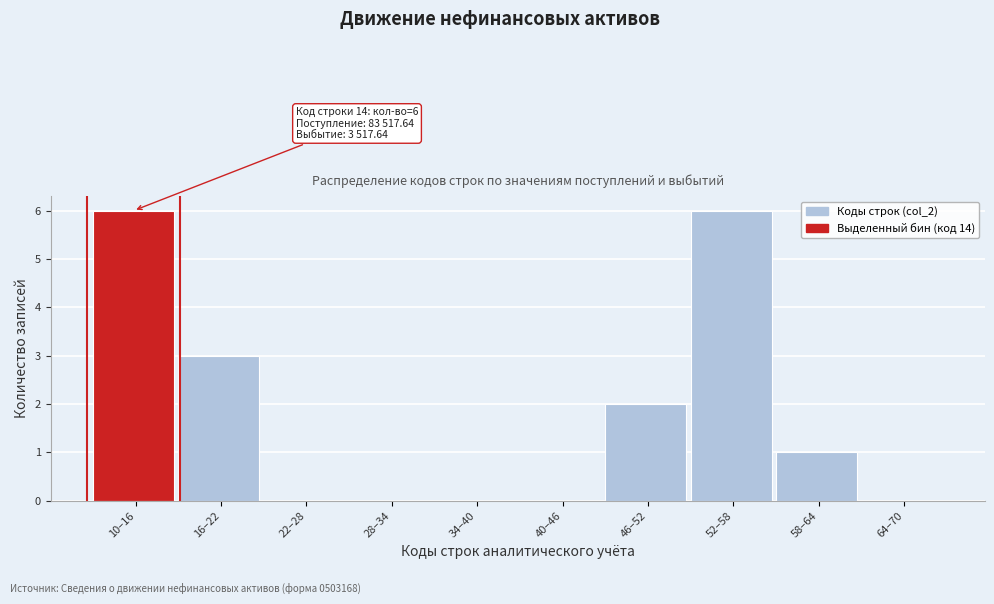

Reading right to left, list all the values displayed in this chart.

64–70=0	58–64=1	52–58=6	46–52=2	40–46=0	34–40=0	28–34=0	22–28=0	16–22=3	10–16=6